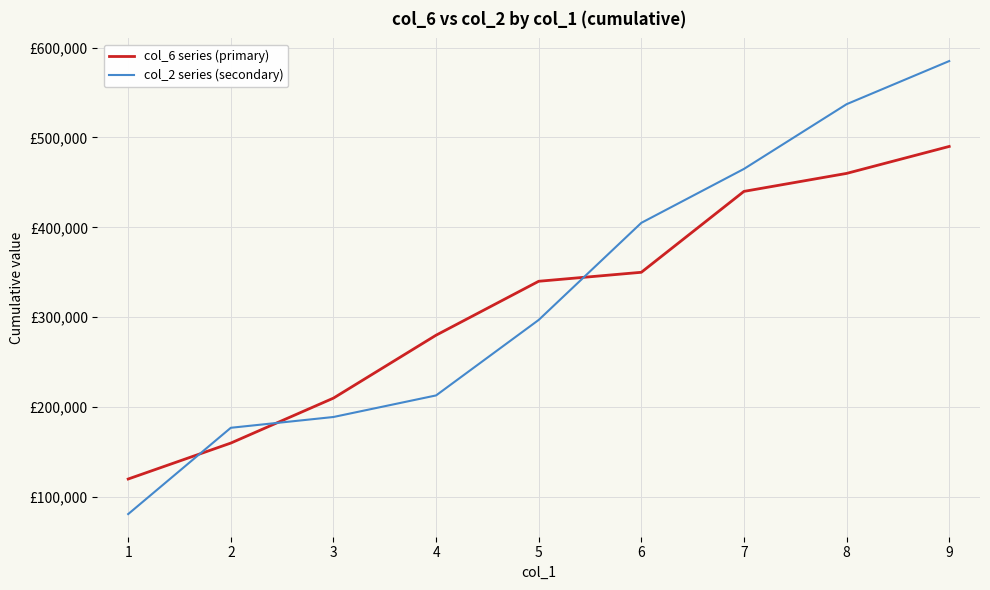

Which series has the largest total across all categories?

col_2 series (secondary)